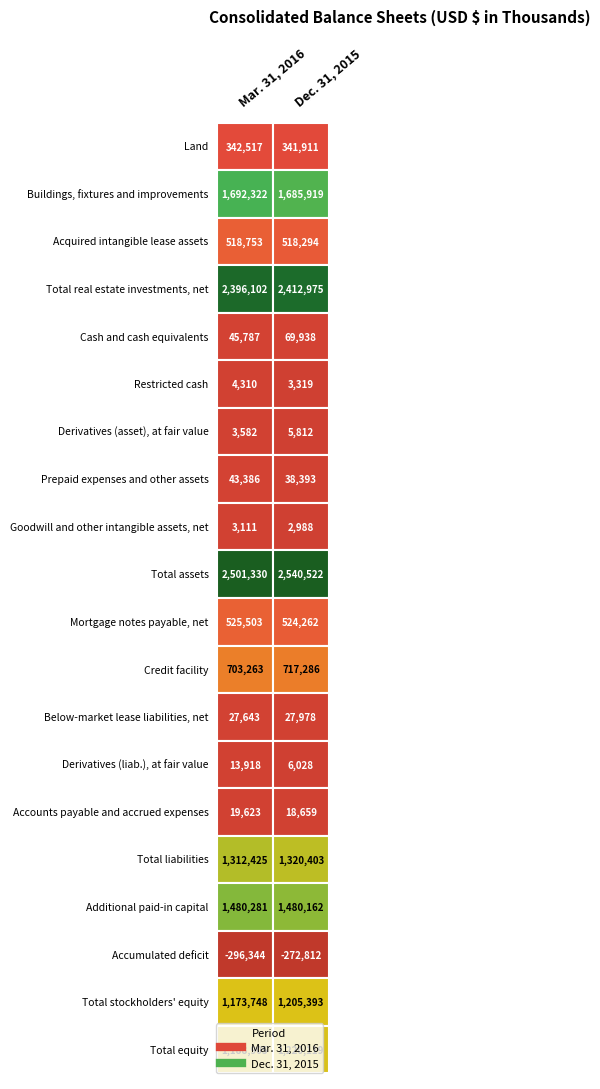

What is the difference between the second highest and minimum values in the Dec. 31, 2015 series?

2685787